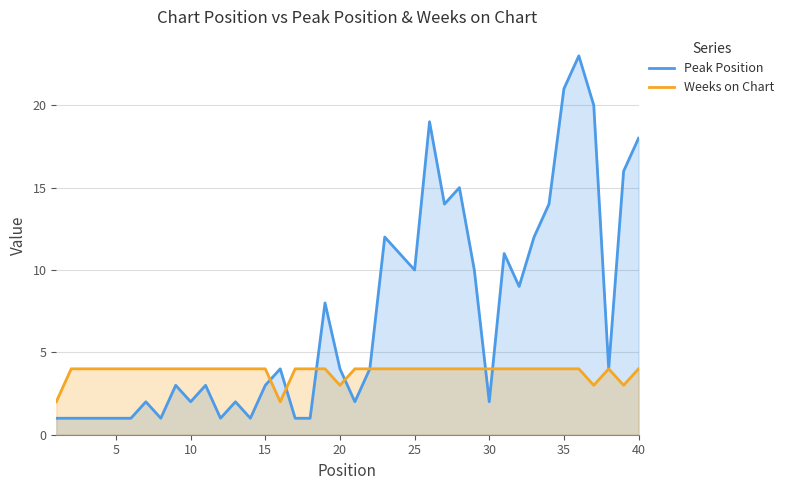

Is it true that Peak Position equals 21 at 35?

True